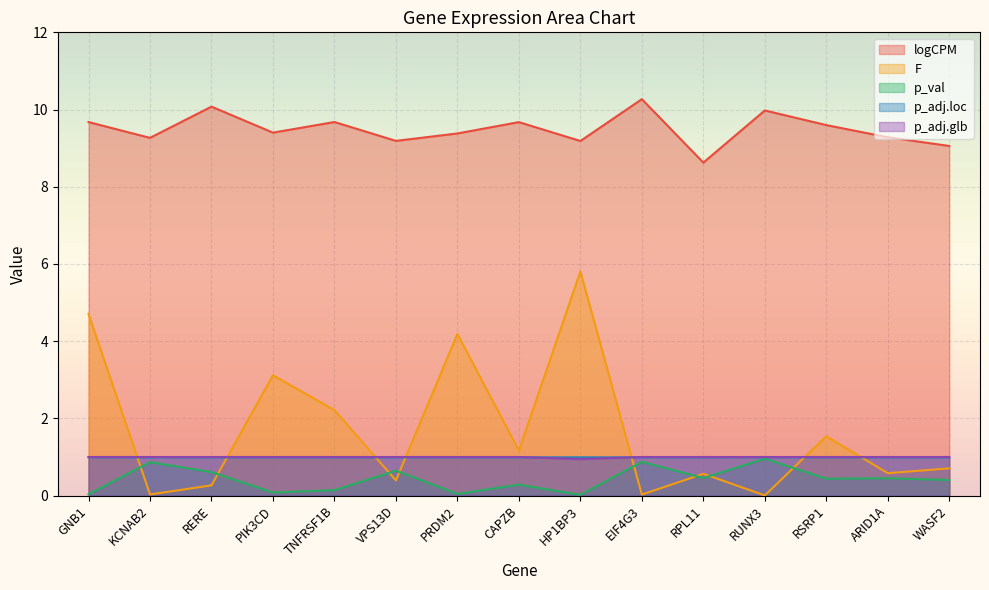

Is it true that logCPM equals 9.6 at RSRP1?

True